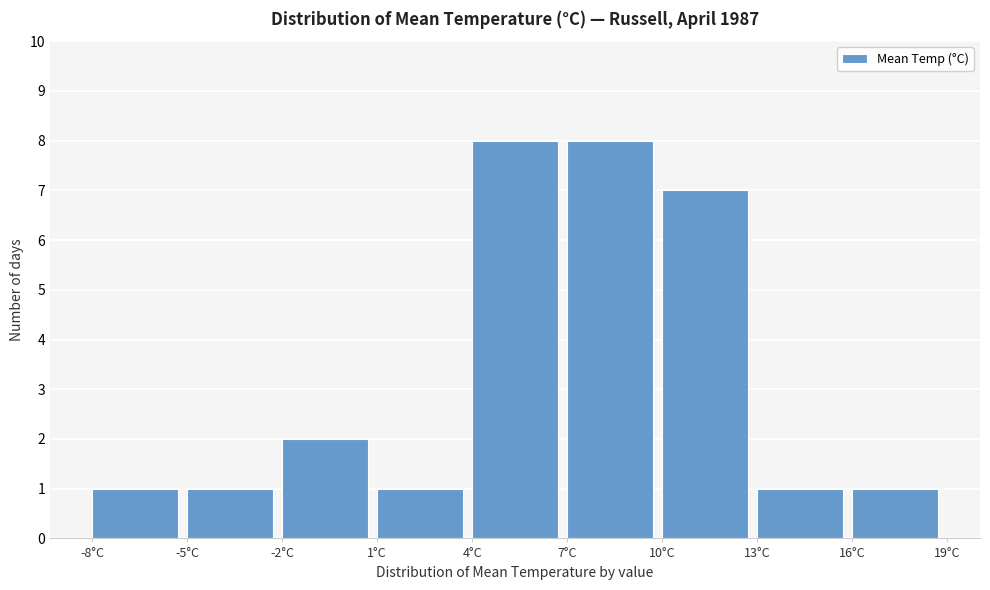

How tall is the bar that spans 16 to 19 on the x-axis? The values are not printed on the chart, so give them approximately, as read against the axis.

1